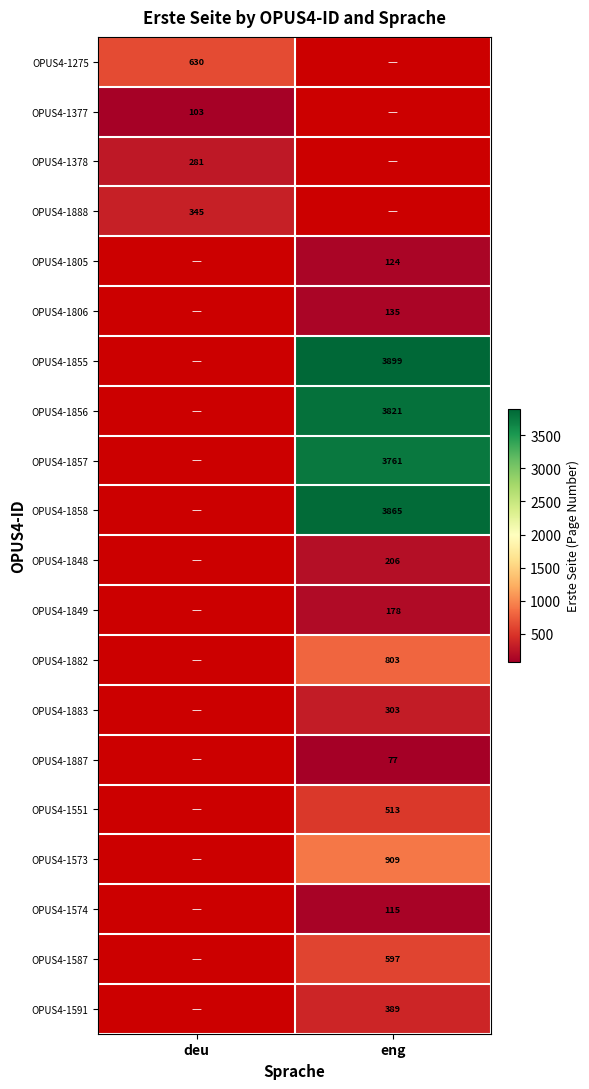

The OPUS4-1887 series shows 77 at eng. True or false?

True